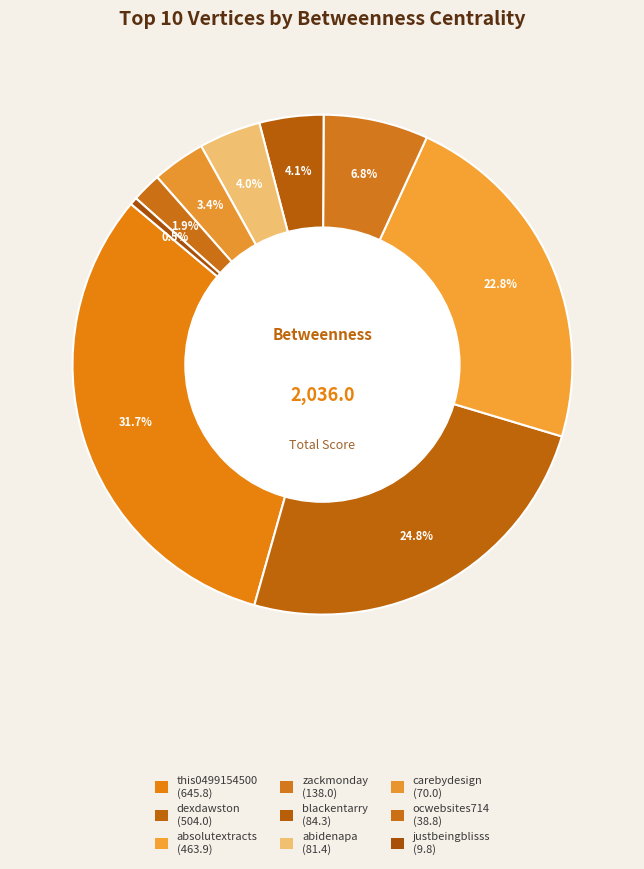

How many slices are in this pie chart?

9